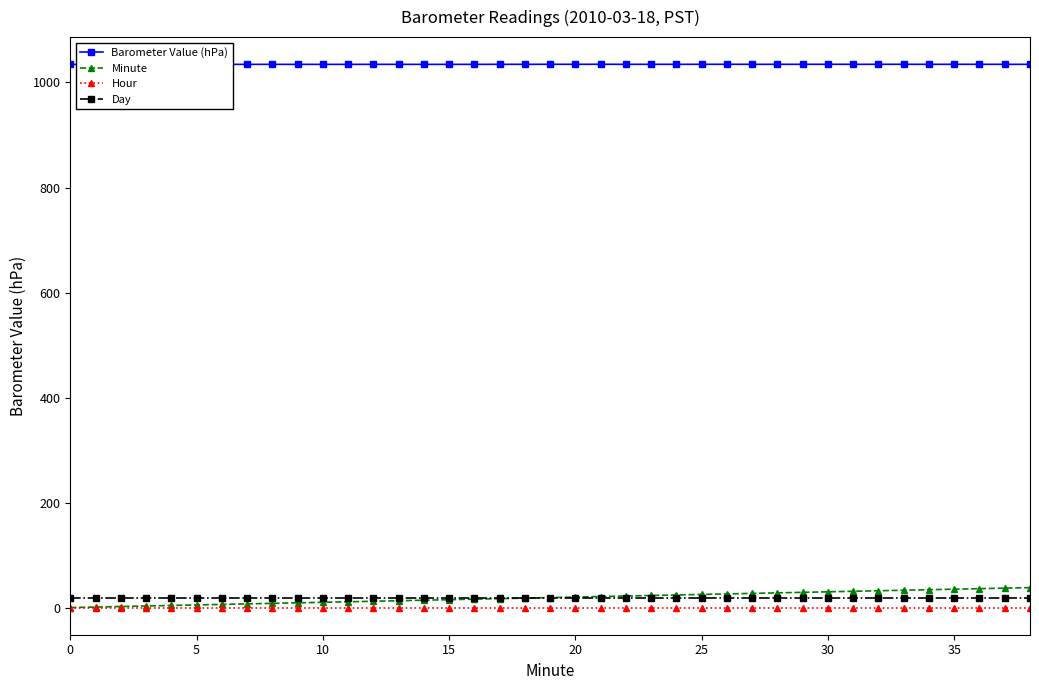

Which has a higher value, 27 or 31?

31